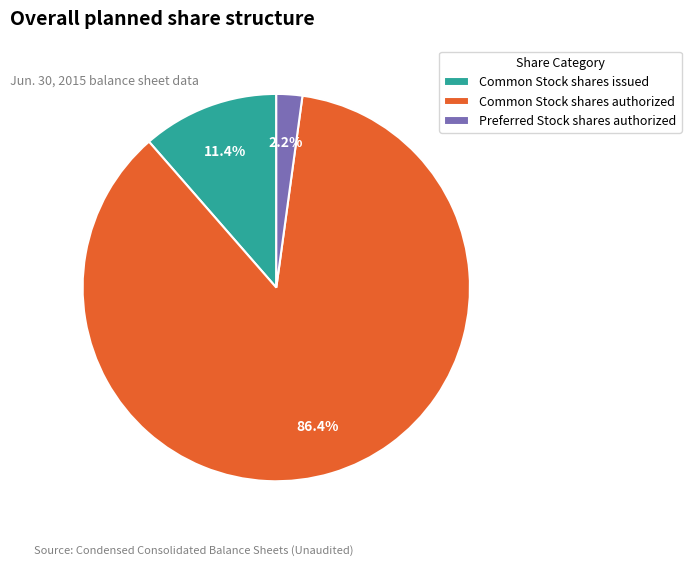

What is the majority slice?

Common Stock shares authorized